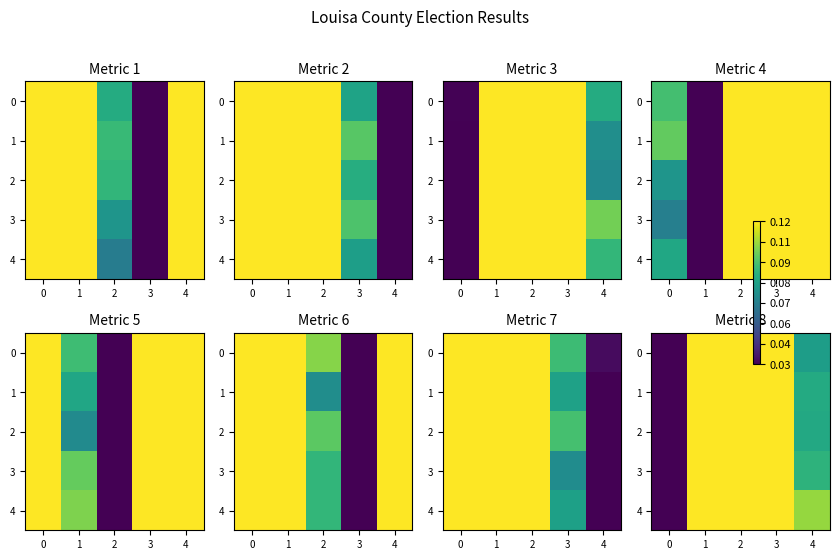

True or false: 1 has a value of 0.1 at 3.

True